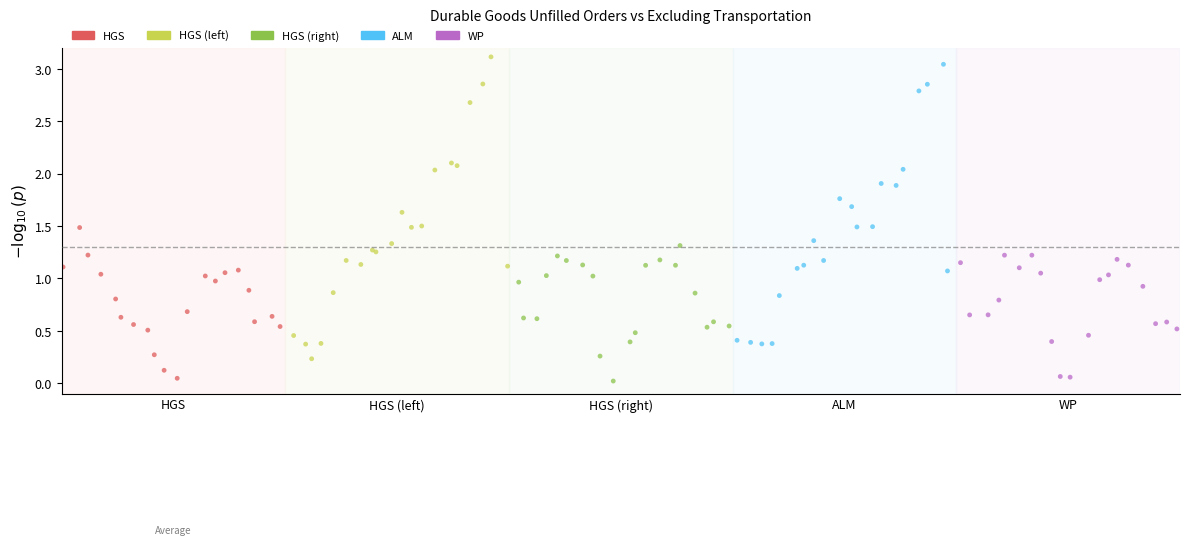

Which series has the widest spread of Y values?

HGS (left)